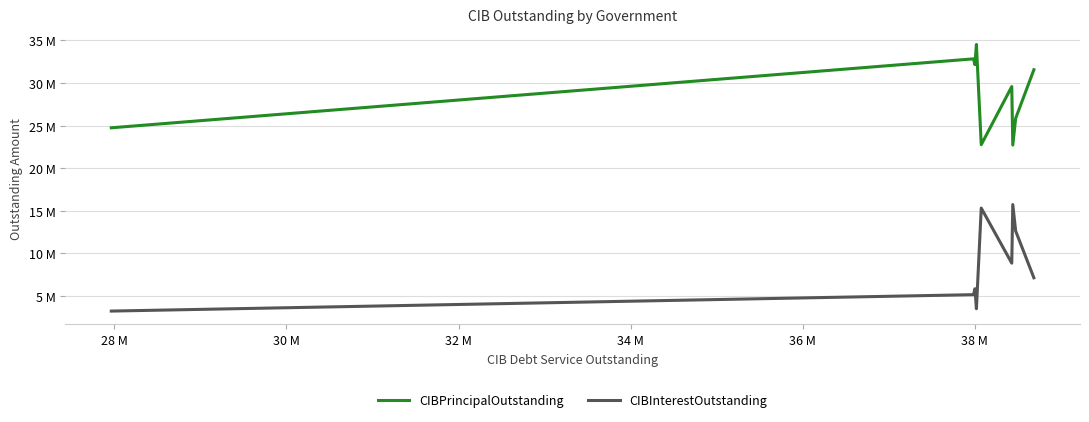

List the series in order of their peak value, highest first.

CIBPrincipalOutstanding, CIBInterestOutstanding